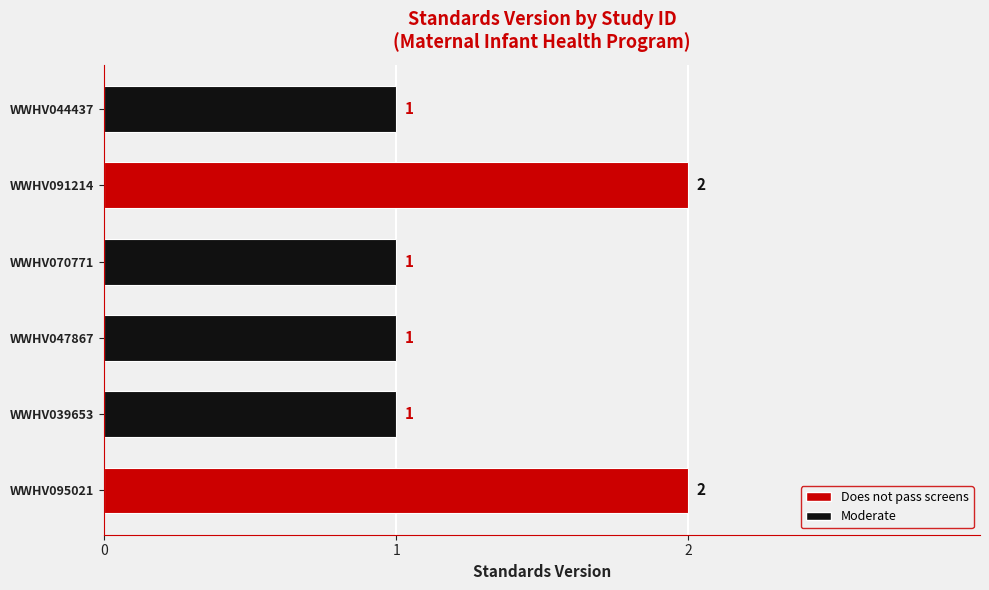

Is it true that the value at WWHV070771 is 0?

False